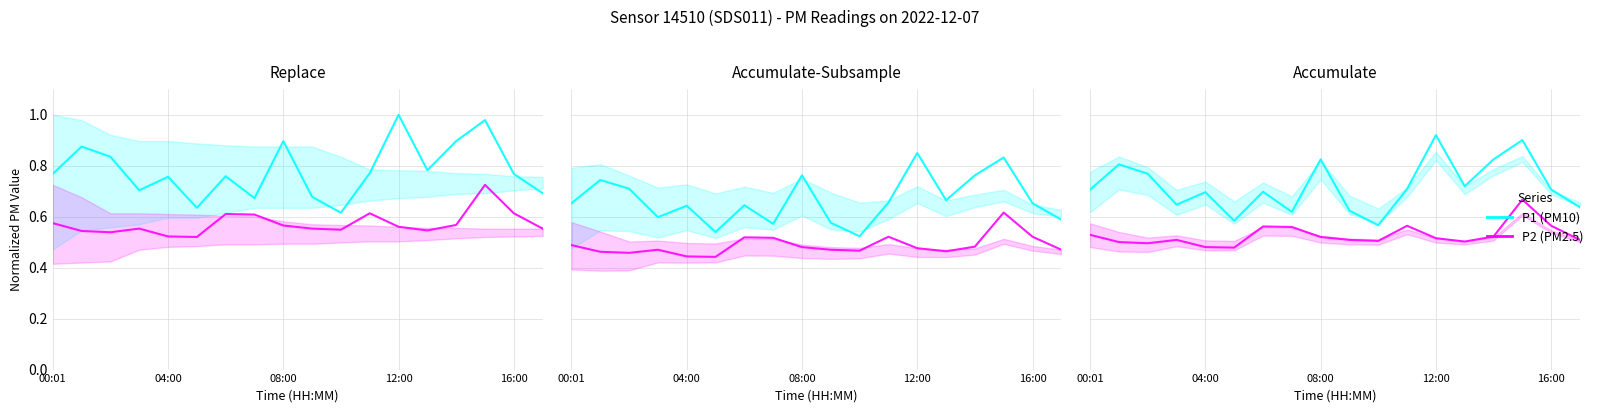

Is this an area chart (filled region under the line)?

No